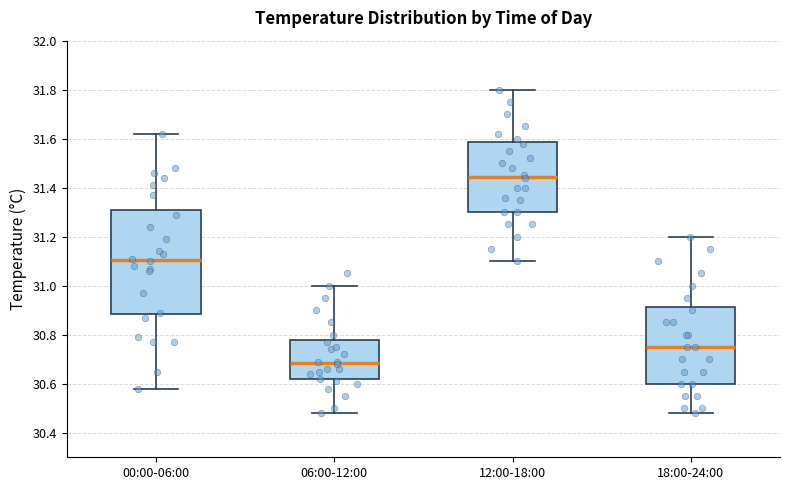

Reading left to right, transcribe this box plot: for each box, give where its median line is, the range the box spans, and where its two whiskers end, as read against the y-axis. The values are not printed on the chart, so give them approximately, as read against the axis.

00:00-06:00: median 31.10, box 30.88 to 31.32, whiskers 30.58 to 31.62
06:00-12:00: median 30.68, box 30.62 to 30.78, whiskers 30.48 to 31.00
12:00-18:00: median 31.44, box 31.30 to 31.58, whiskers 31.10 to 31.80
18:00-24:00: median 30.76, box 30.60 to 30.92, whiskers 30.48 to 31.20